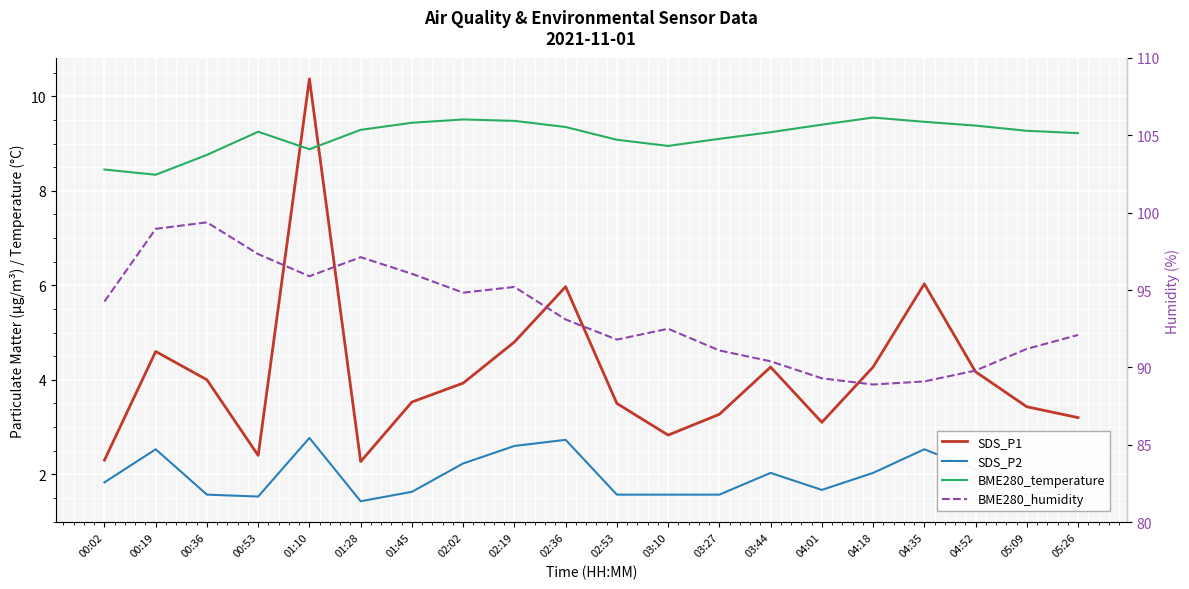

At which label is SDS_P1 closest to 6?

02:36